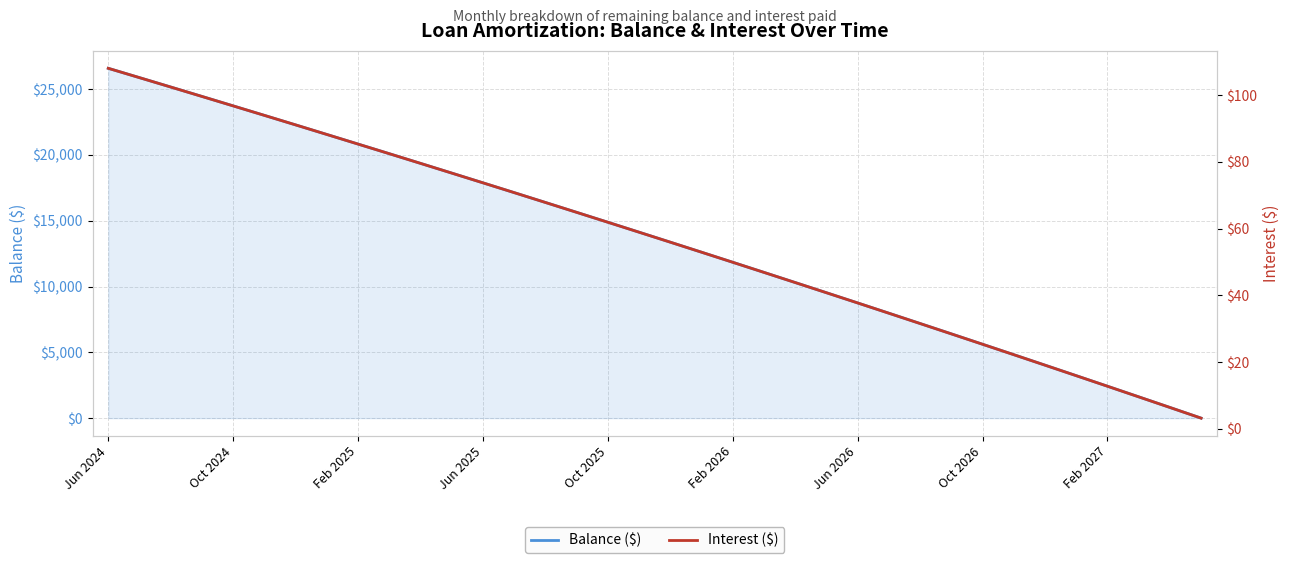

Where do Interest ($) and Balance ($) first cross each other?

34 and 35